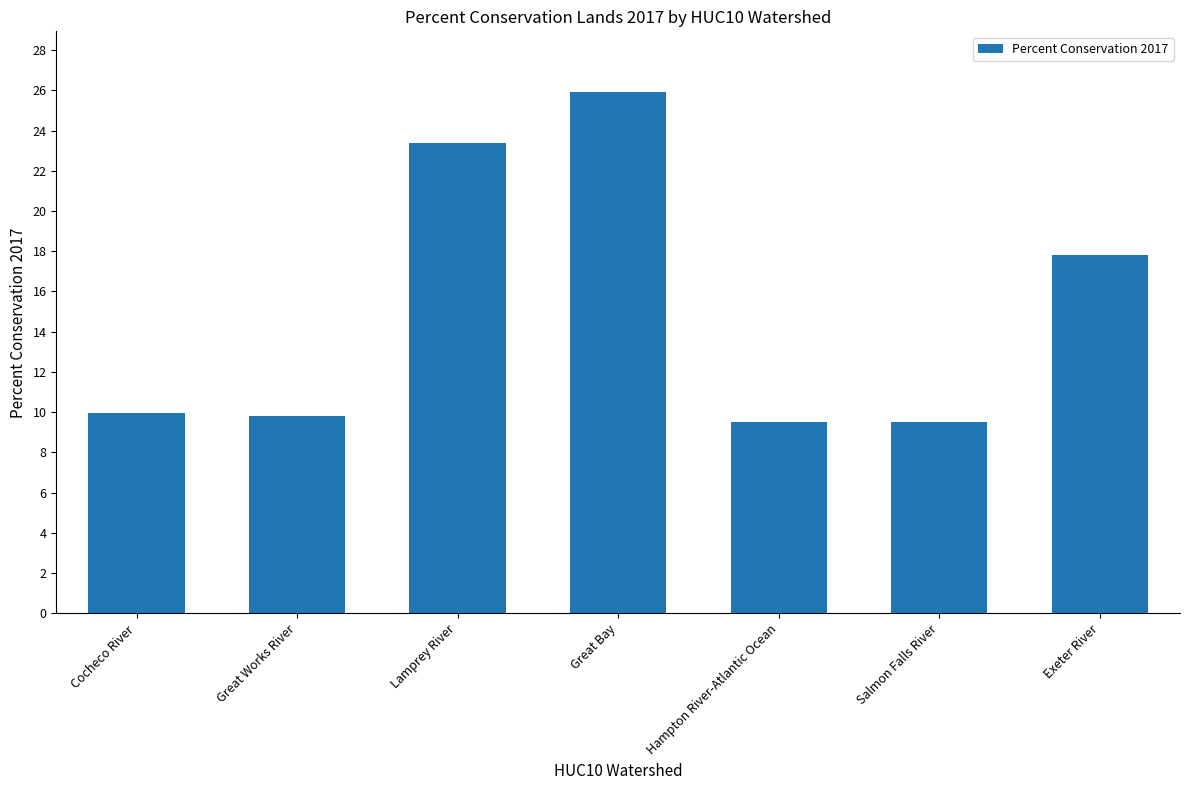

What value does the data have at Great Bay?

25.9